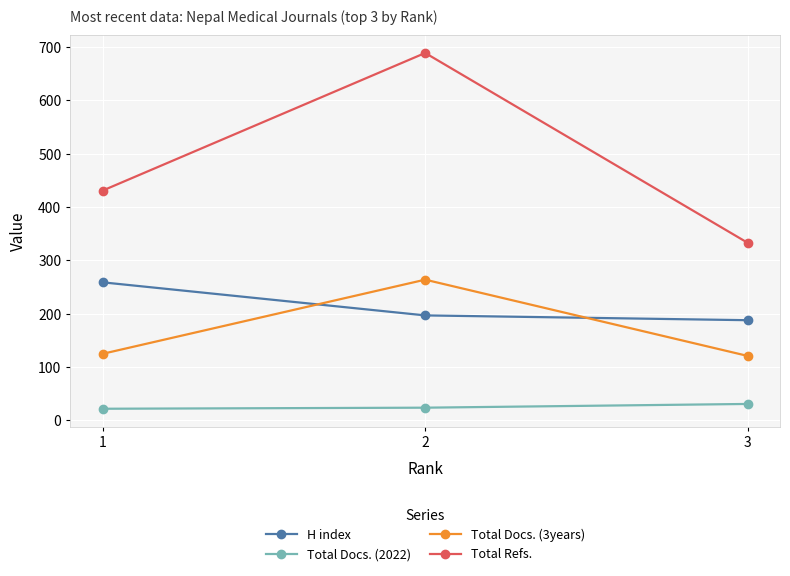

What is the sum of all H index values?

644